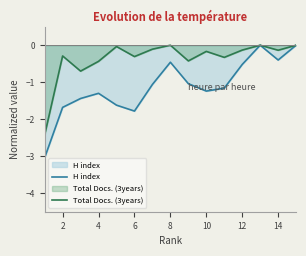

What are all the series names shown in the legend?

H index, Total Docs. (3years)